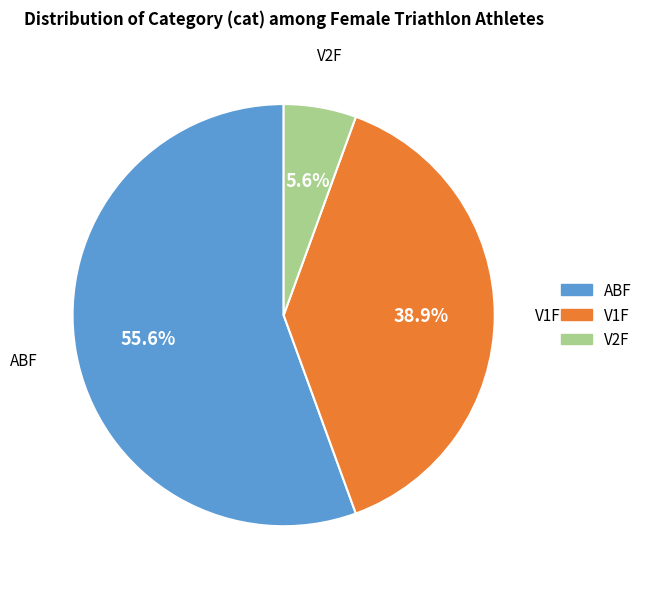

What is the ratio of the value at V2F to the value at V1F?

0.1